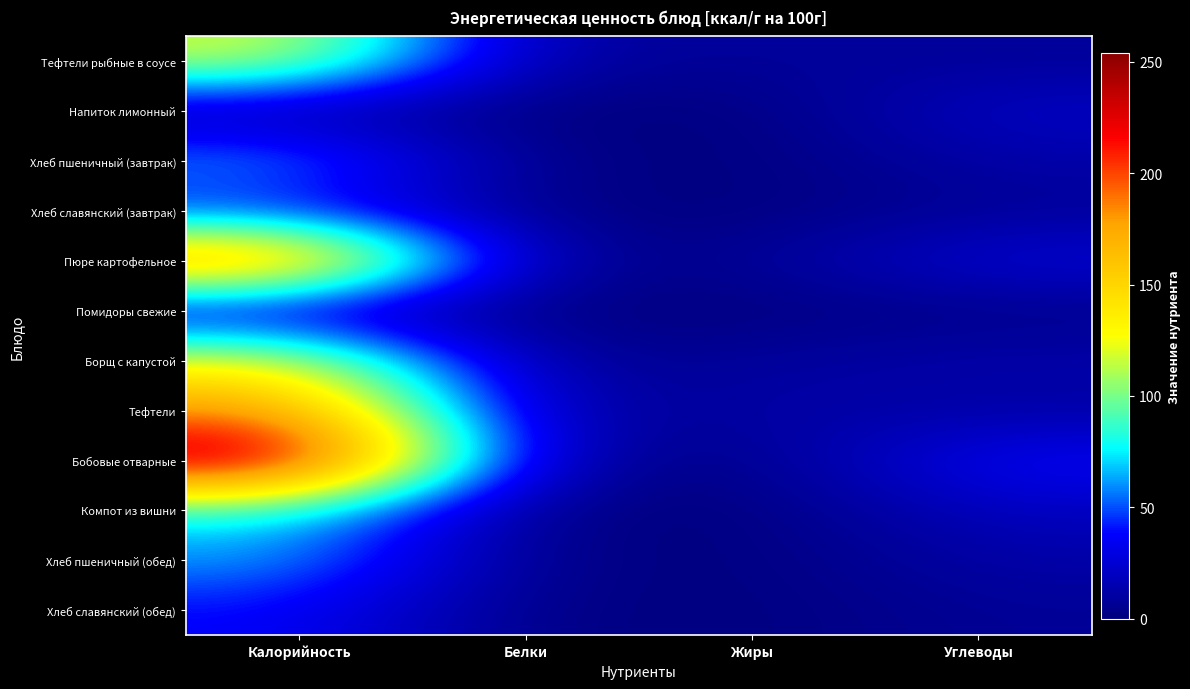

Which series has the largest total across all categories?

Бобовые отварные